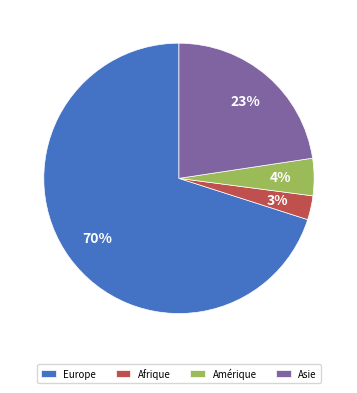

How many segments does this pie chart have?

4